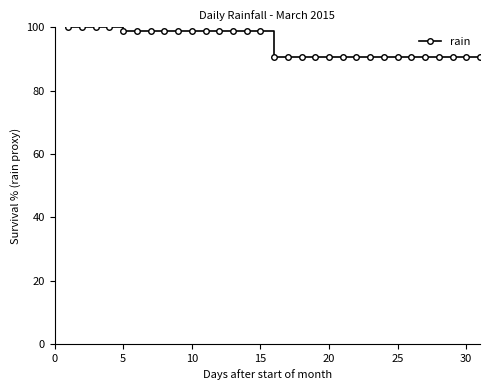

What is the average value?

94.8